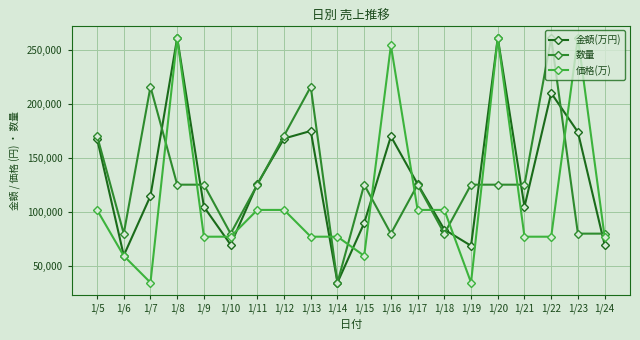

Reading left to right, list all the values displayed in this chart.

金額(万円): 1/5=168000.0	1/6=60000.0	1/7=115000.0	1/8=261000.0	1/9=105000.0	1/10=70000.0	1/11=126000.0	1/12=168000.0	1/13=175000.0	1/14=35000.0	1/15=90000.0	1/16=170000.0	1/17=126000.0	1/18=84000.0	1/19=69000.0	1/20=261000.0	1/21=105000.0	1/22=210000.0	1/23=174000.0	1/24=70000.0
数量: 1/5=170600.0	1/6=80200.0	1/7=215800.0	1/8=125400.0	1/9=125400.0	1/10=80200.0	1/11=125400.0	1/12=170600.0	1/13=215800.0	1/14=35000.0	1/15=125400.0	1/16=80200.0	1/17=125400.0	1/18=80200.0	1/19=125400.0	1/20=125400.0	1/21=125400.0	1/22=261000.0	1/23=80200.0	1/24=80200.0
価格(万): 1/5=102093.8	1/6=59718.8	1/7=35000.0	1/8=261000.0	1/9=77375.0	1/10=77375.0	1/11=102093.8	1/12=102093.8	1/13=77375.0	1/14=77375.0	1/15=59718.8	1/16=253937.5	1/17=102093.8	1/18=102093.8	1/19=35000.0	1/20=261000.0	1/21=77375.0	1/22=77375.0	1/23=261000.0	1/24=77375.0